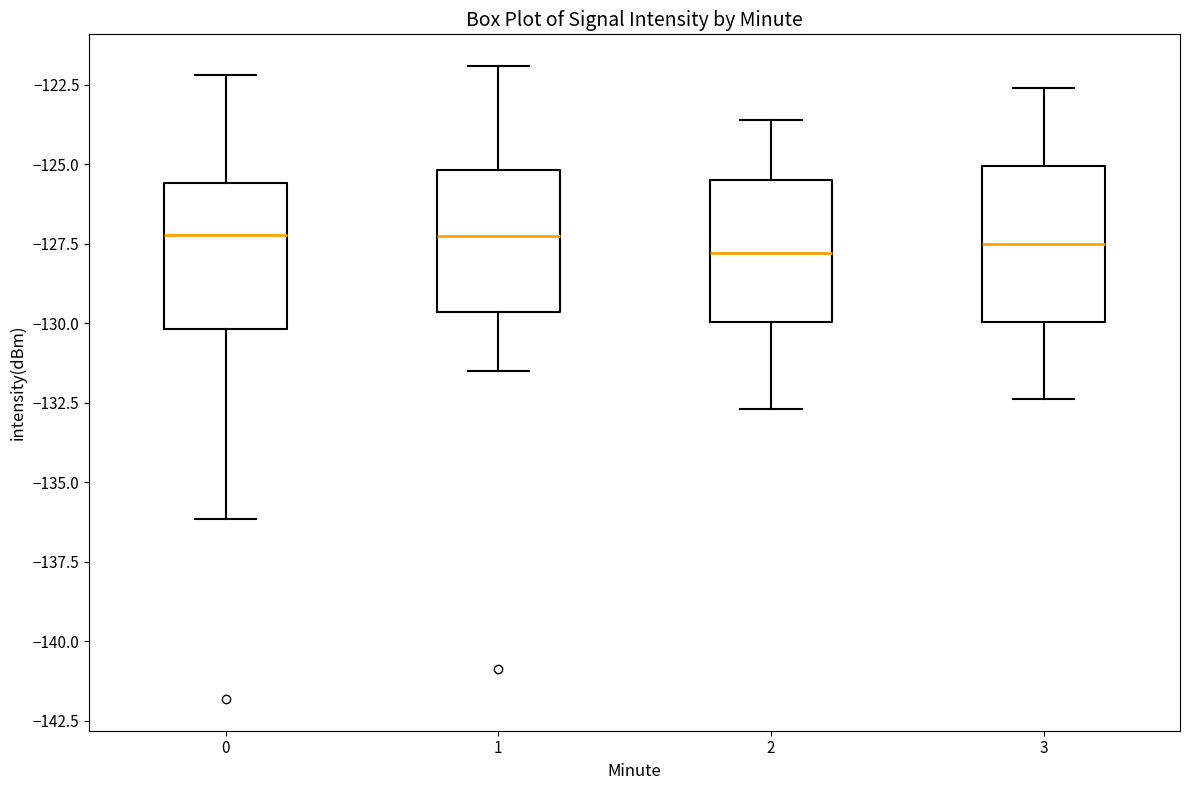

Reading left to right, read every box against the y-axis: the position of its median line, the range the box covers, and the ends of its whiskers. The values are not printed on the chart, so give them approximately, as read against the axis.

0: median -127.0, box -130.0 to -125.5, whiskers -136.0 to -122.0
1: median -127.0, box -129.5 to -125.0, whiskers -131.5 to -122.0
2: median -128.0, box -130.0 to -125.5, whiskers -132.5 to -123.5
3: median -127.5, box -130.0 to -125.0, whiskers -132.5 to -122.5